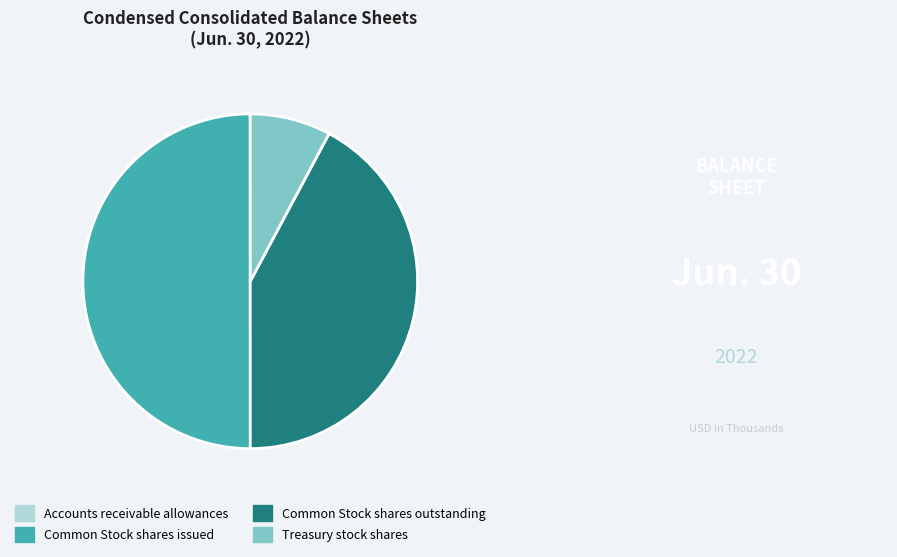

Which slice is the largest?

Common Stock shares issued